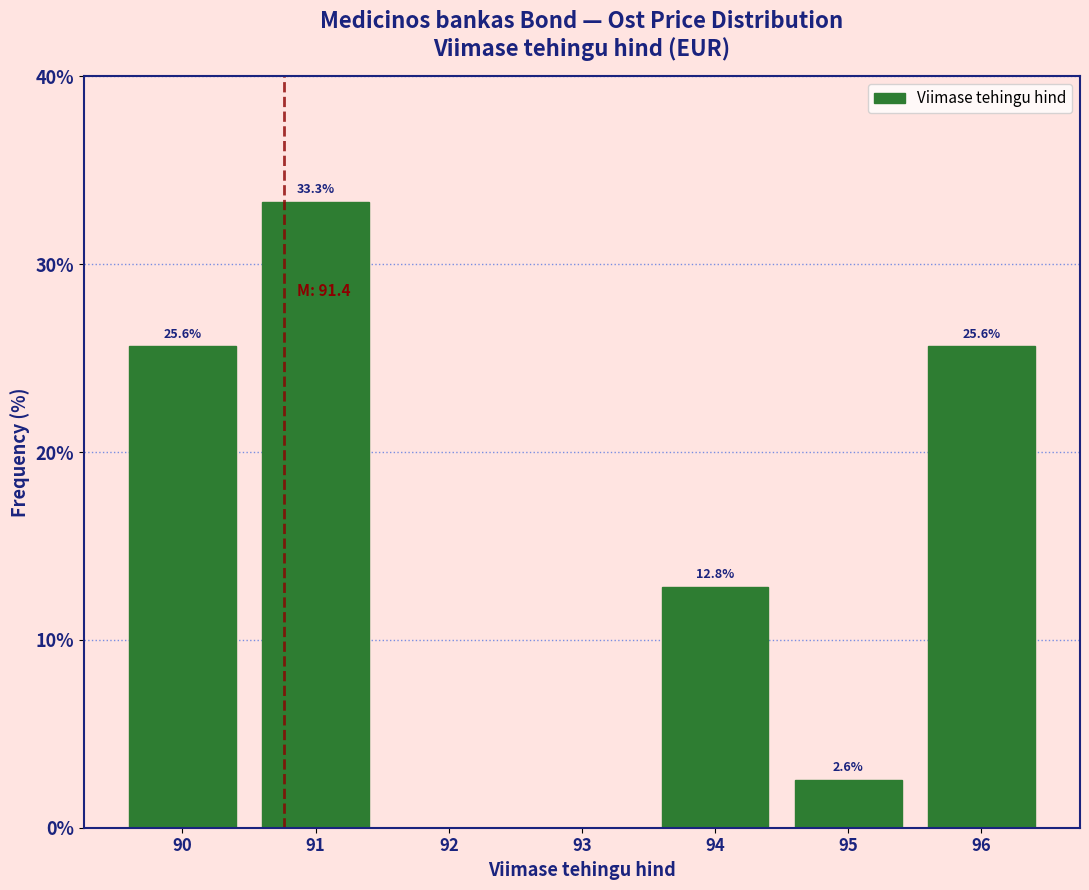

Reading left to right, extract all data points from this chart.

90=25.6	91=33.3	92=0.0	93=0.0	94=12.8	95=2.6	96=25.6